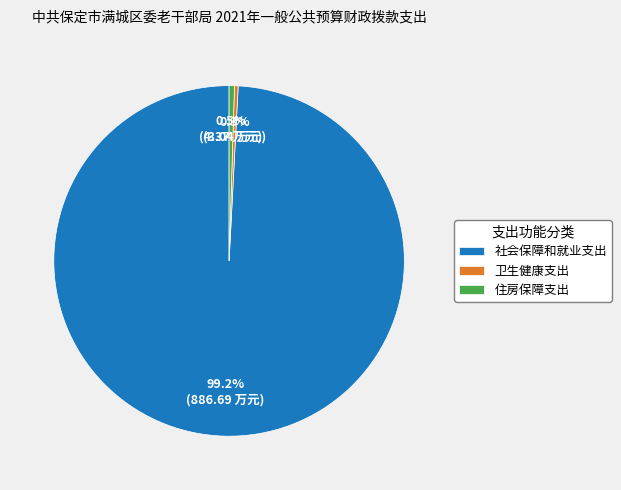

True or false: 住房保障支出 accounts for 11% of the total.

False